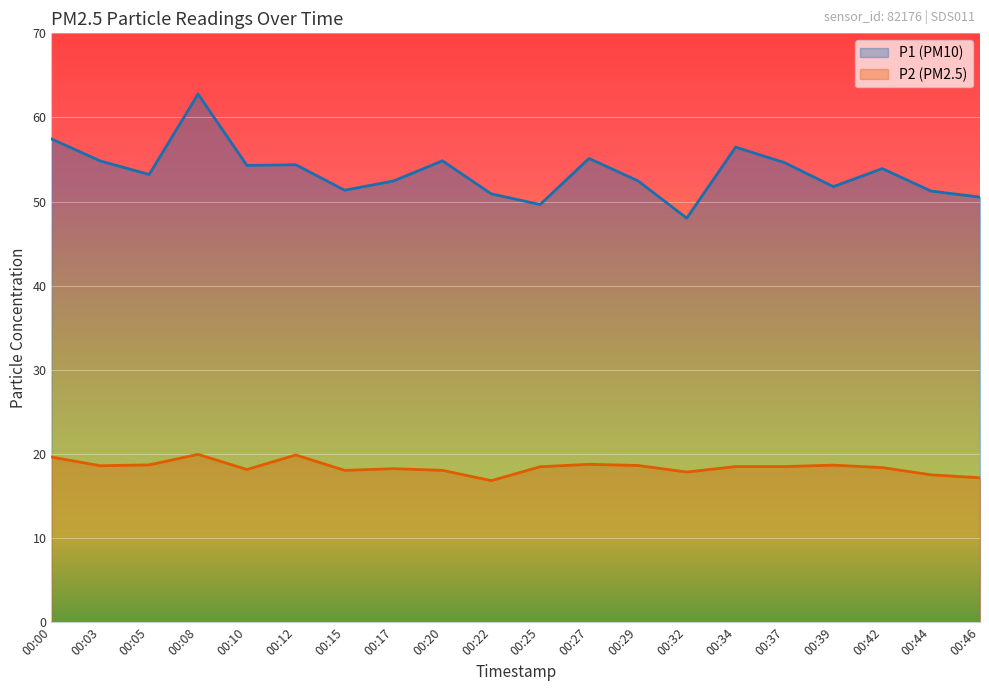

At which category does P2 reach its first local valley?

00:03